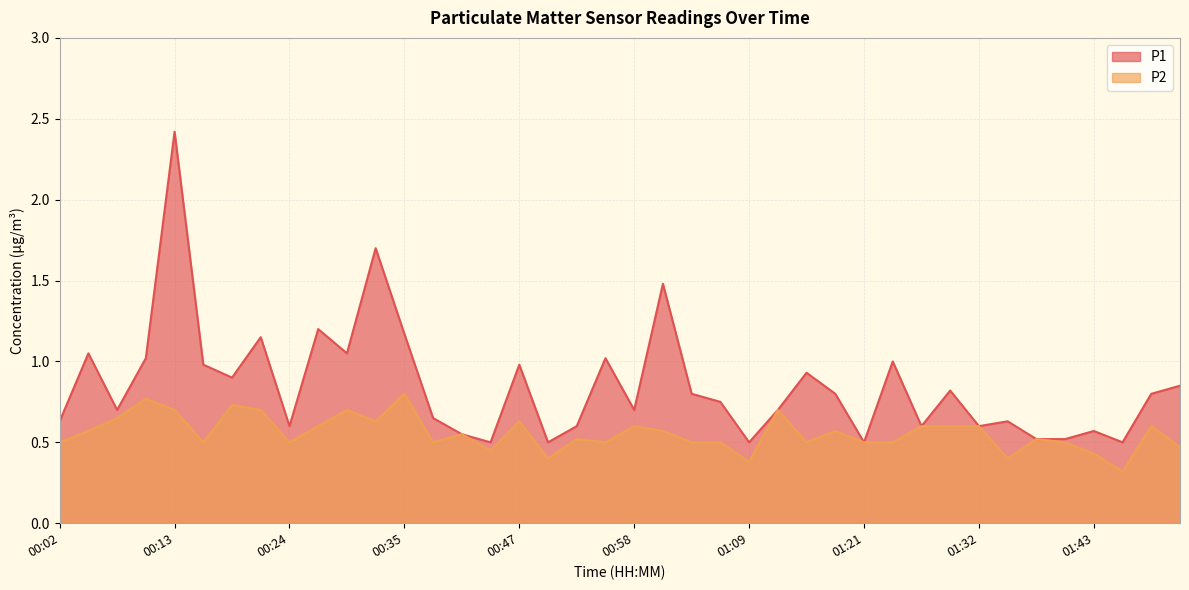

Is it true that P1 equals 0.3 at 00:10?

False